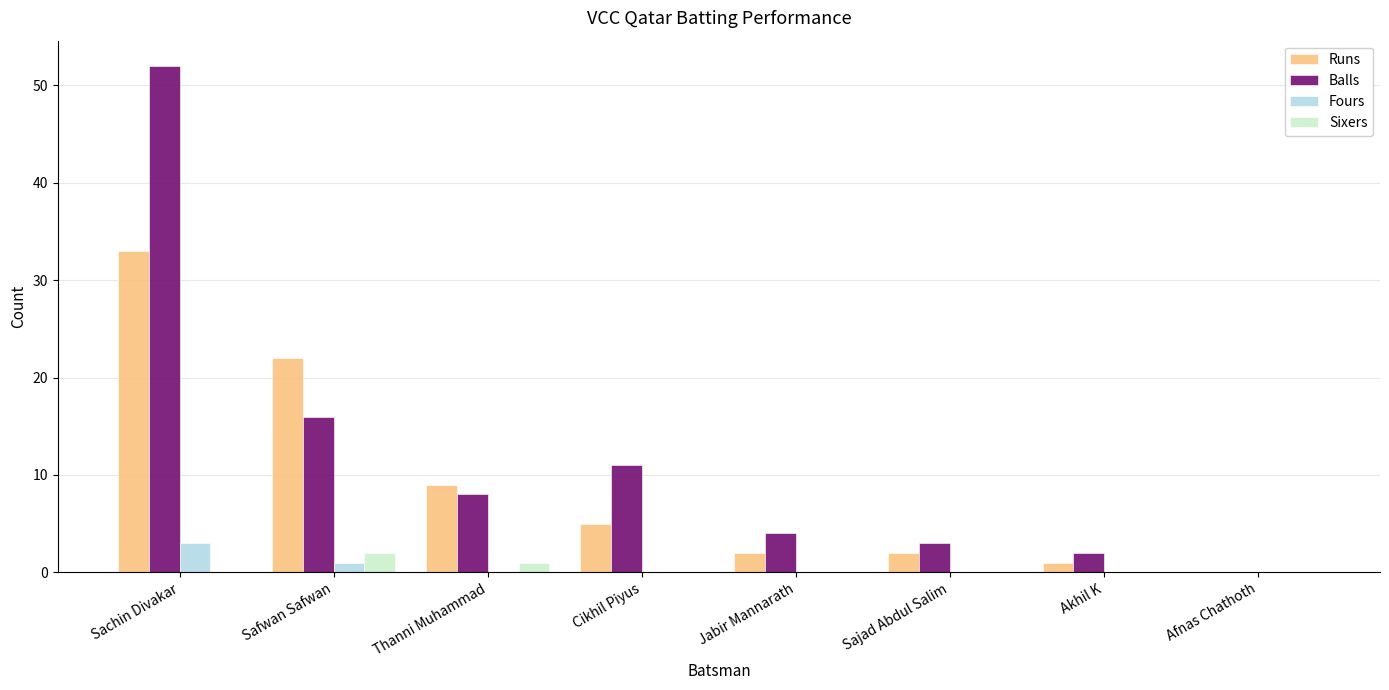

The value of Runs at Thanni Muhammad is 9. True or false?

True